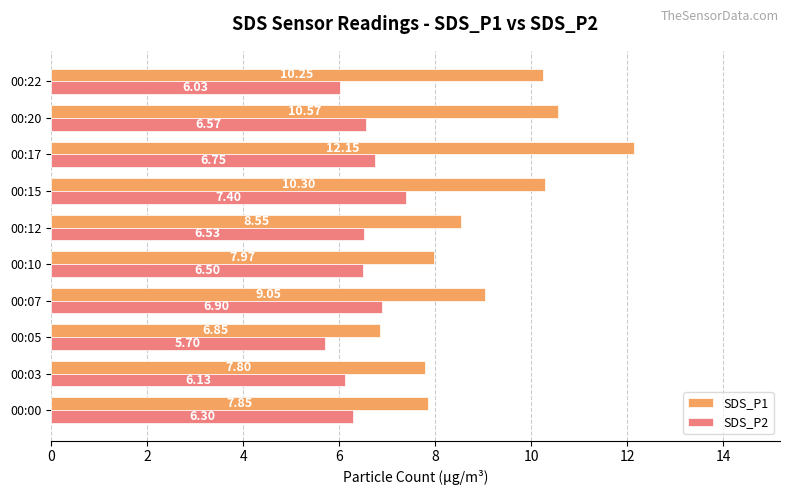

What is the sum of all SDS_P2 values?

64.8